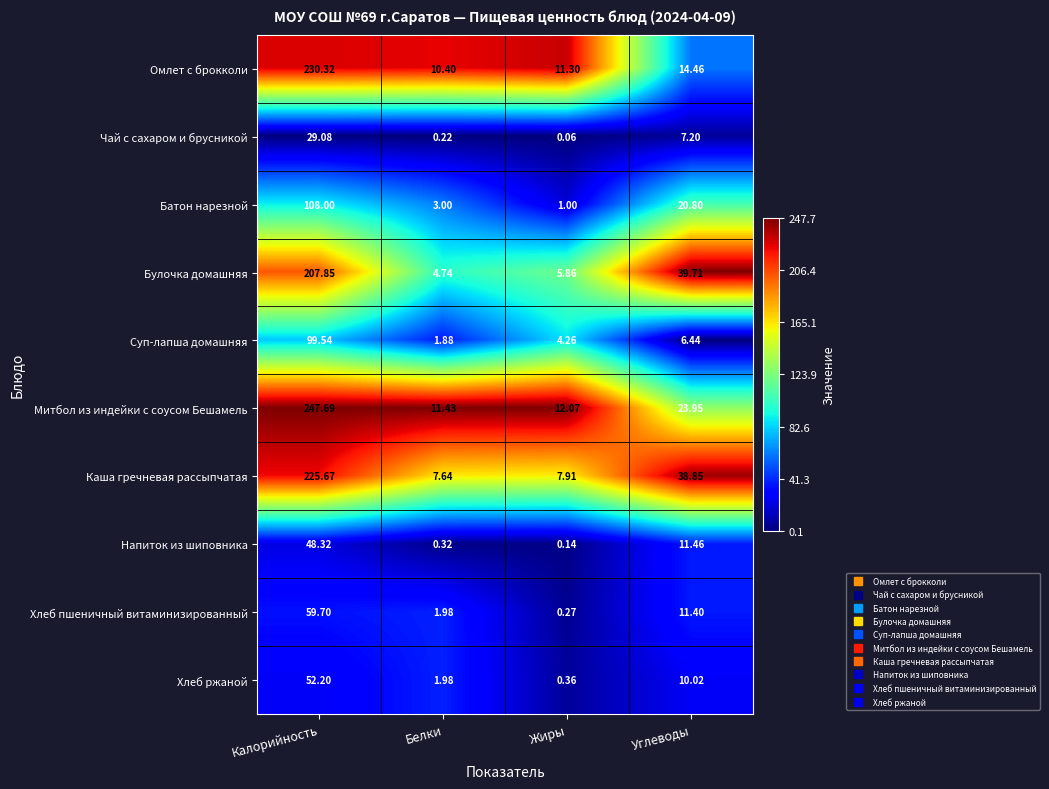

Where is Каша гречневая рассыпчатая nearest to the value 116?

Углеводы